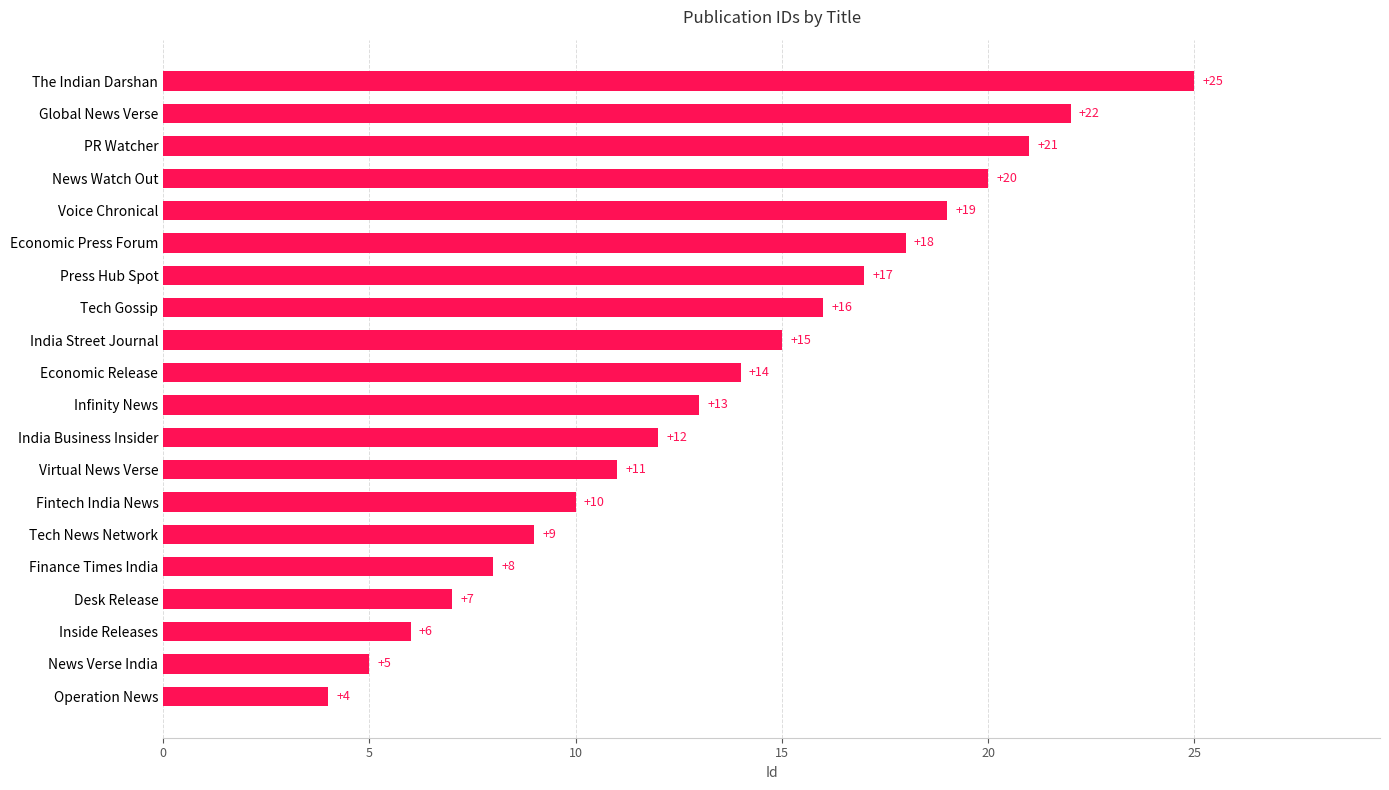

How many data points are less than 14?

10